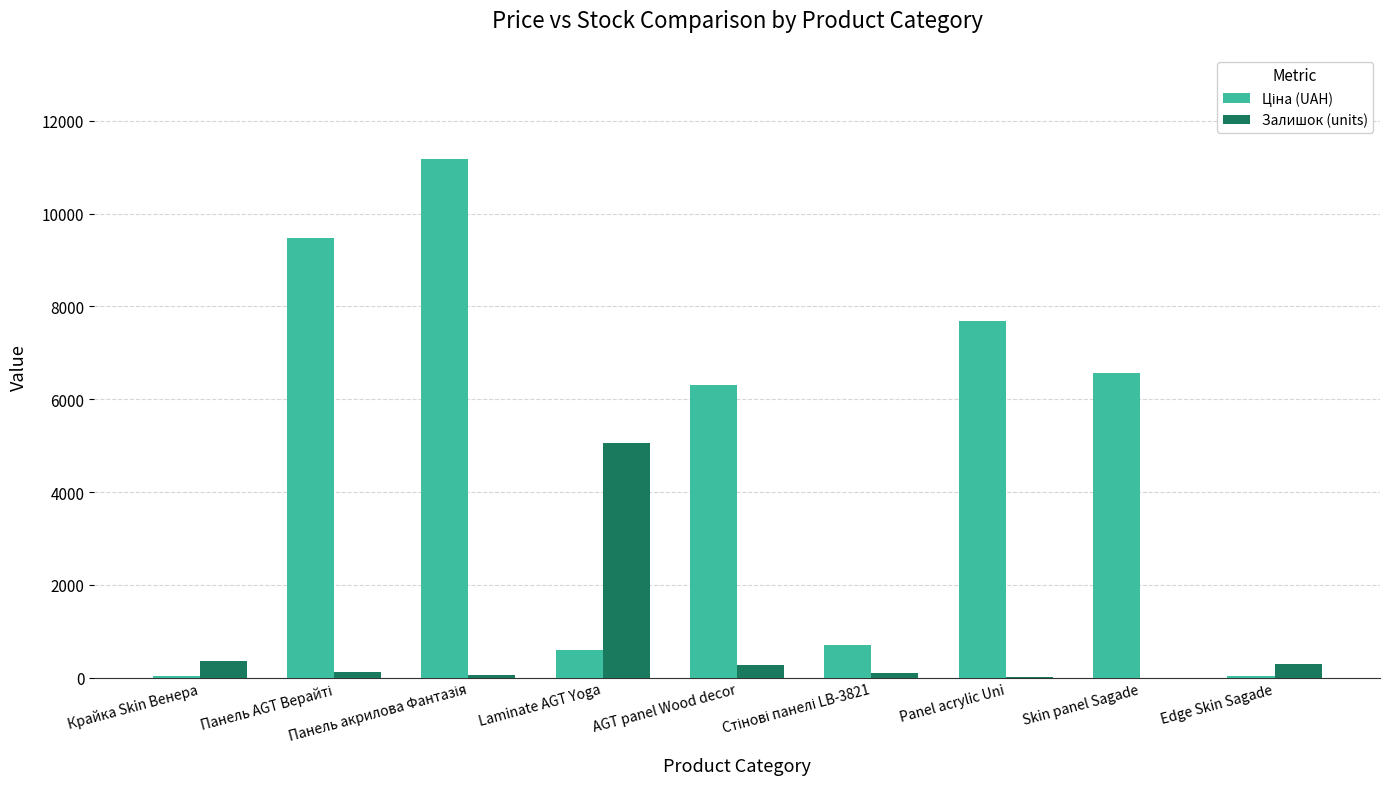

What is the total value across all series at AGT panel Wood decor?

6575.8